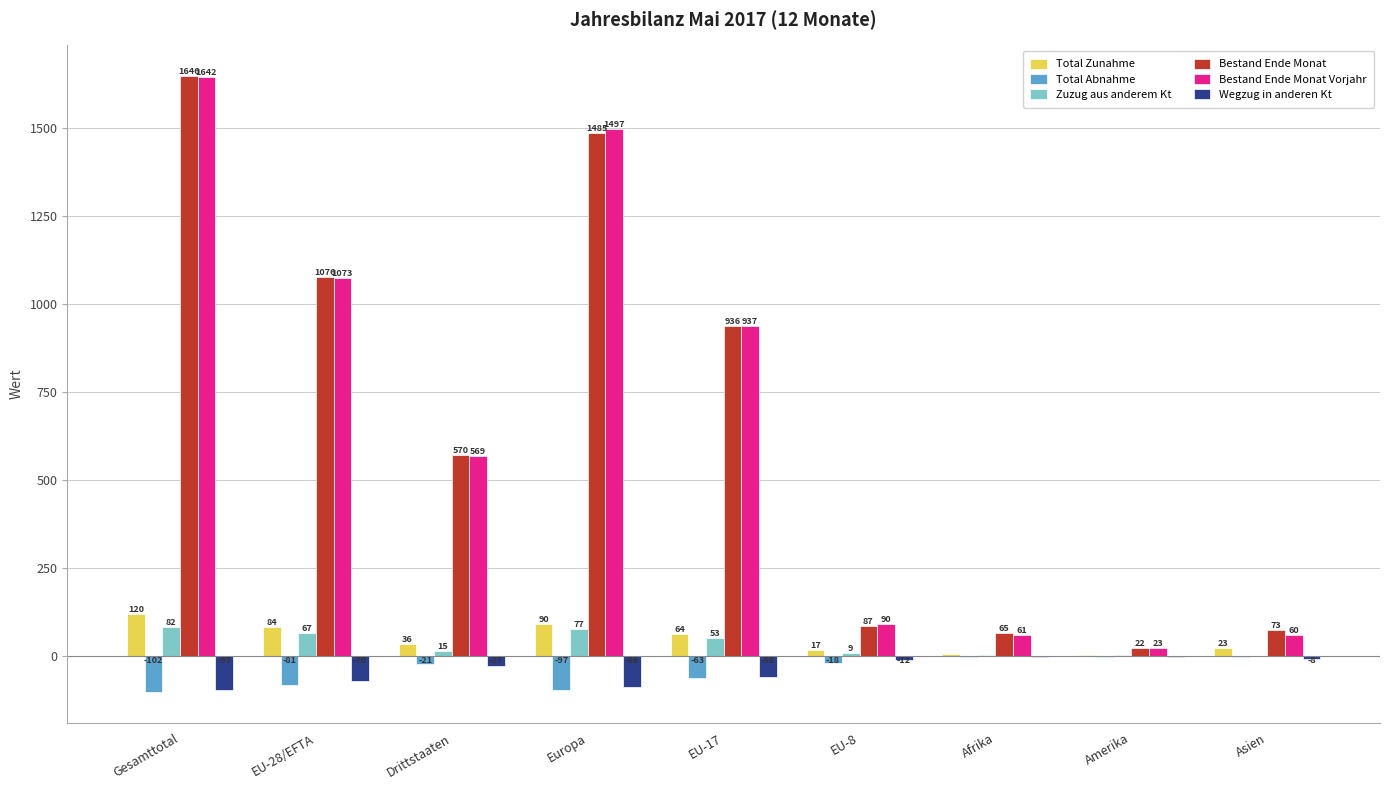

Between Europa and EU-8, which series saw the biggest shift?

Bestand Ende Monat Vorjahr